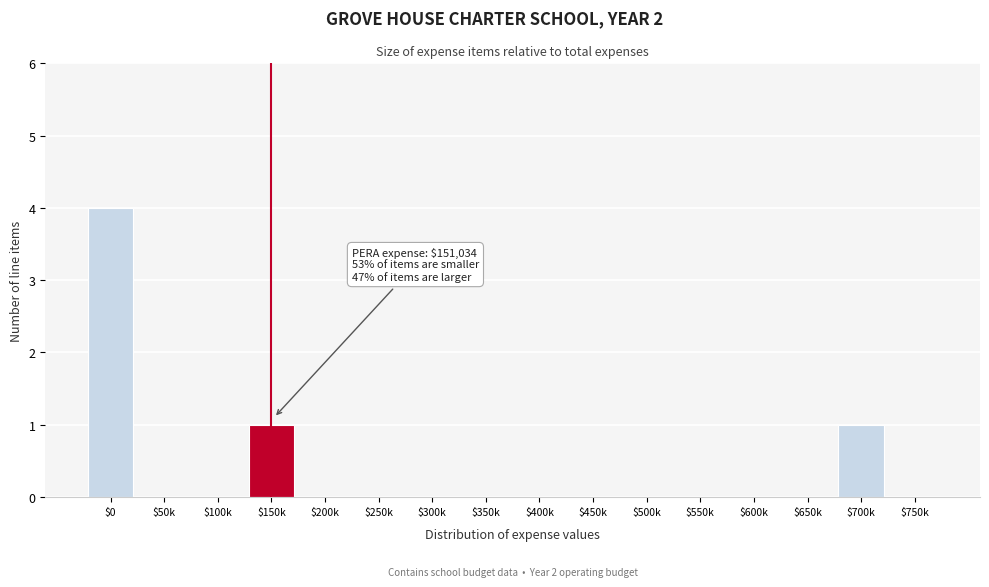

What is the sum of all values?

6